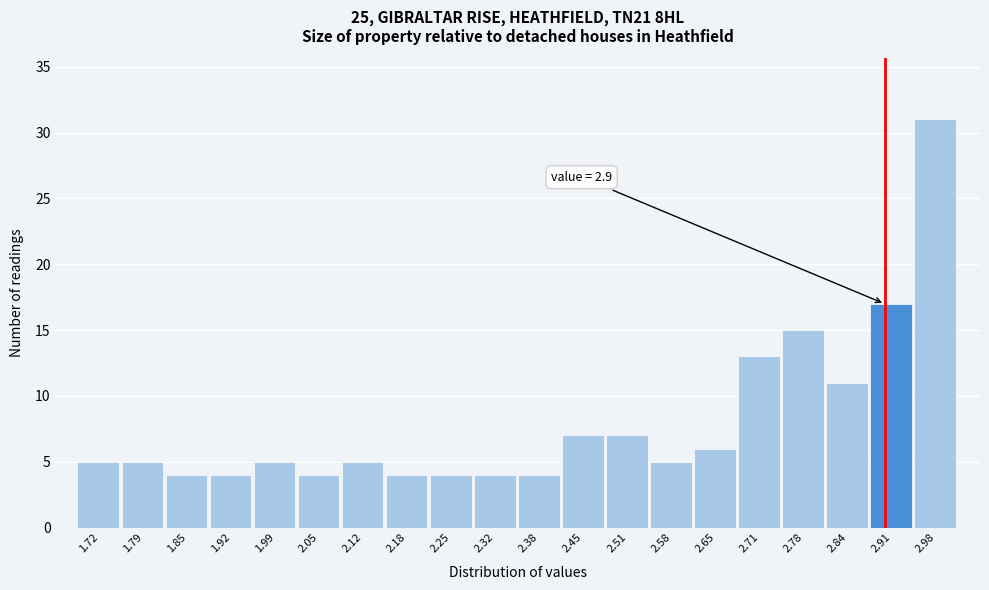

Over which range of the x-axis is the bar tallest?

2.944 to 3.010